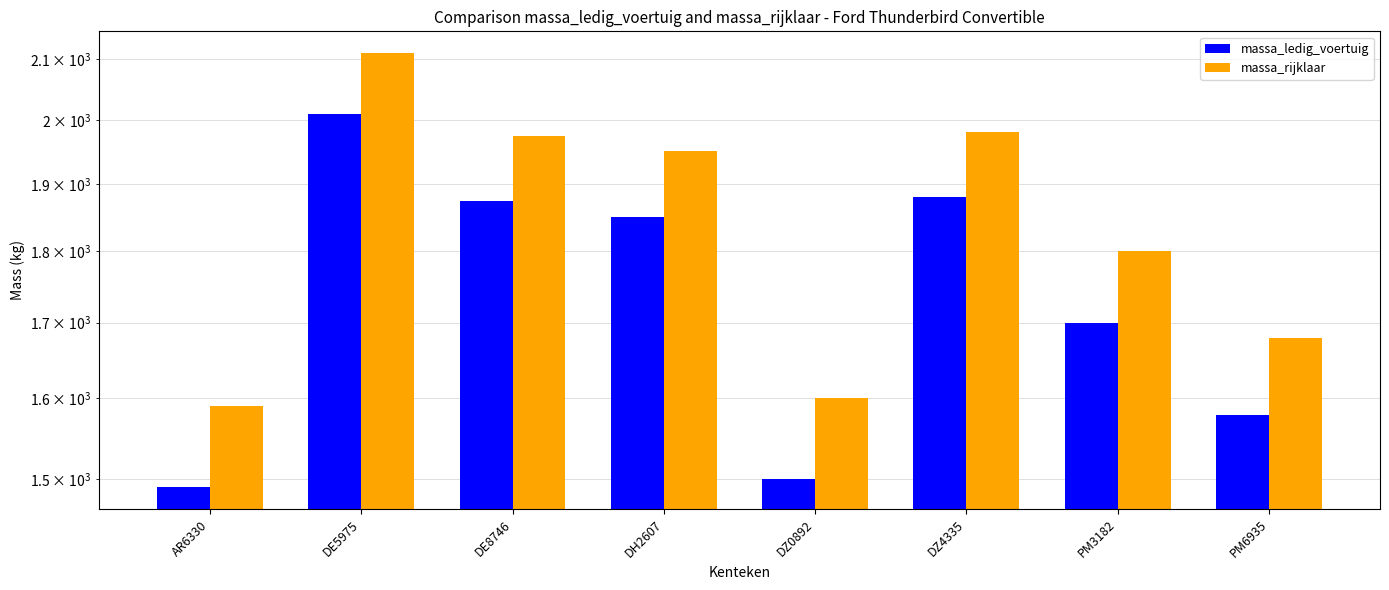

What is the approximate value of massa_rijklaar at DZ0892, to the nearest 10?

1600